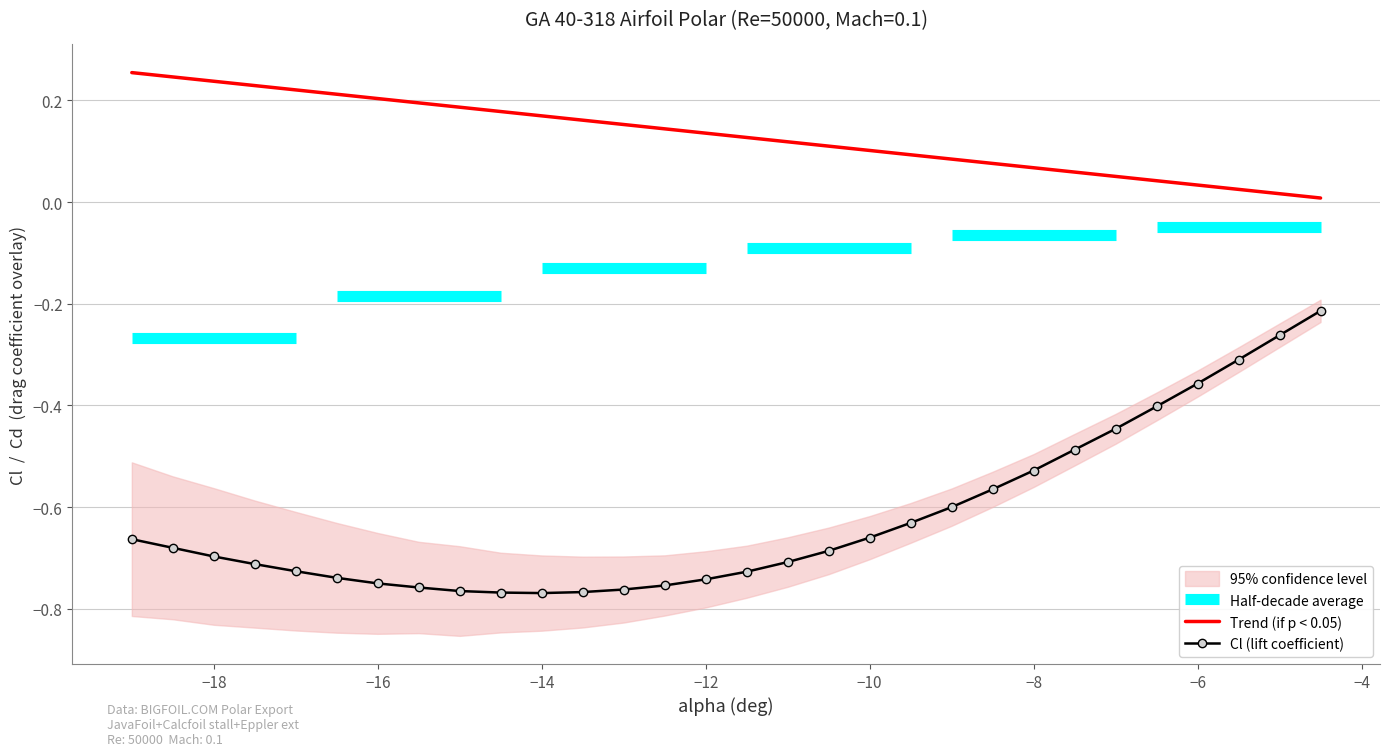

Is it true that Cl (lift coefficient) equals -0.7 at −18?

True